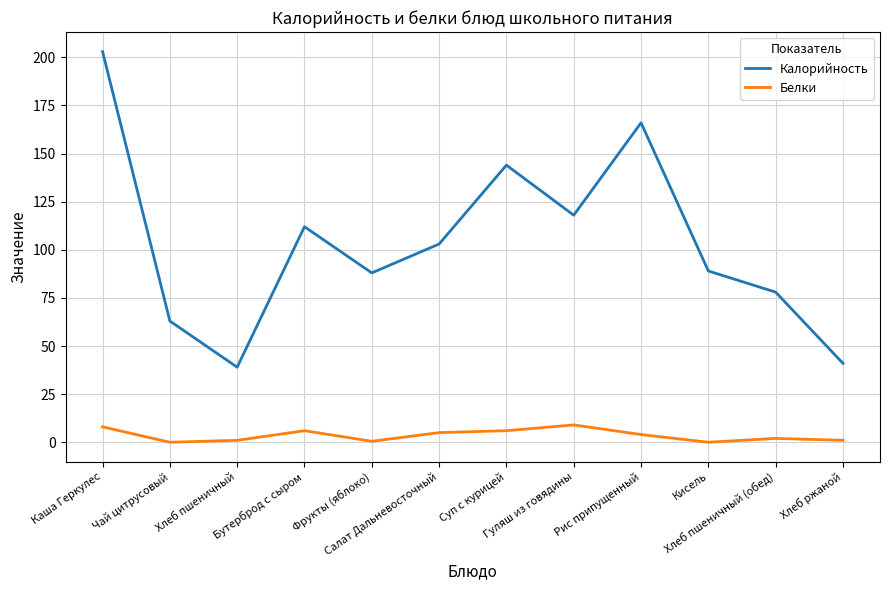

What is the greatest value displayed?

203.0